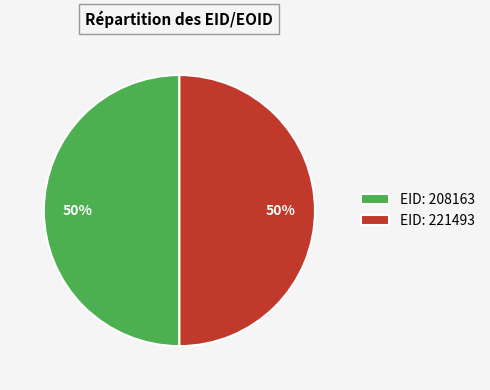

Approximately how many times larger is the value at EID: 221493 compared to EID: 208163?

1.0